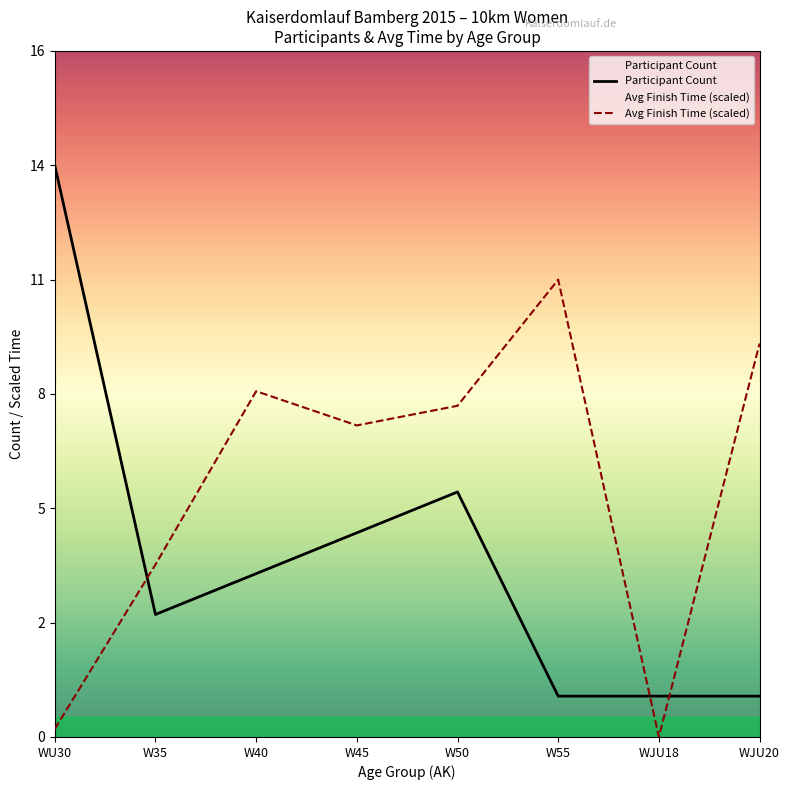

Which series changed the most between WU30 and W35-1?

Count by Age Group